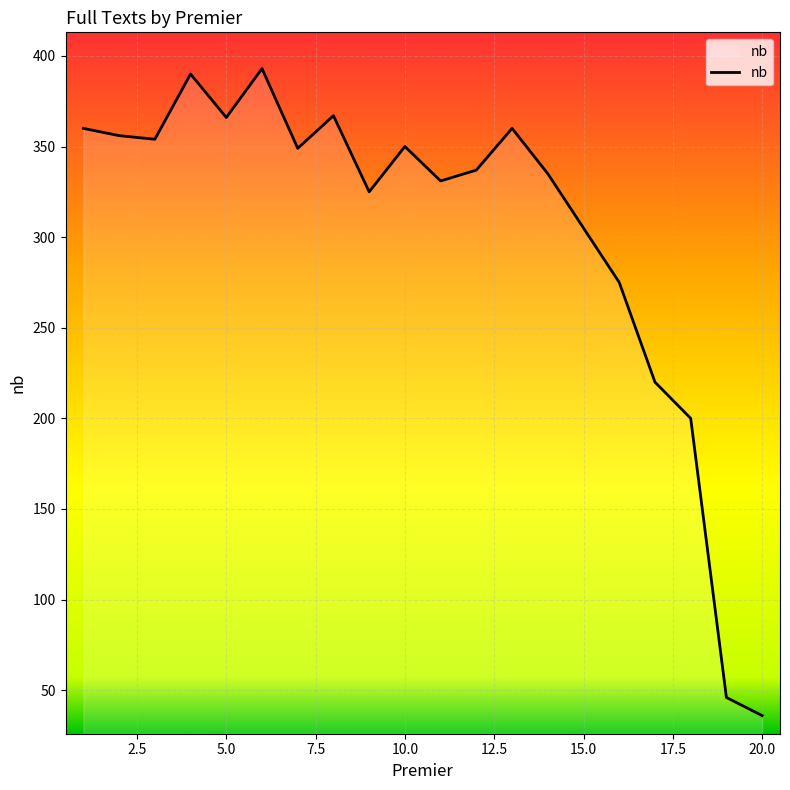

How many distinct data groups are displayed?

1